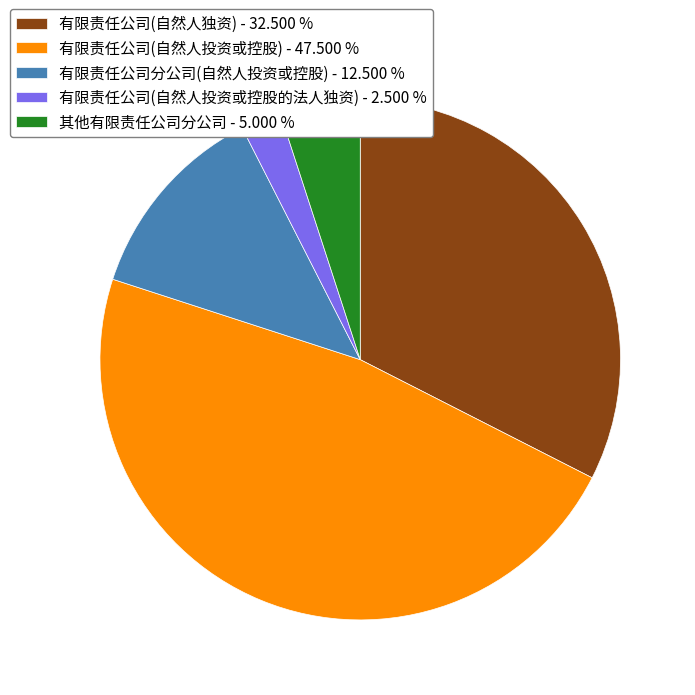

Does 有限责任公司(自然人独资) represent more than half of the total?

No